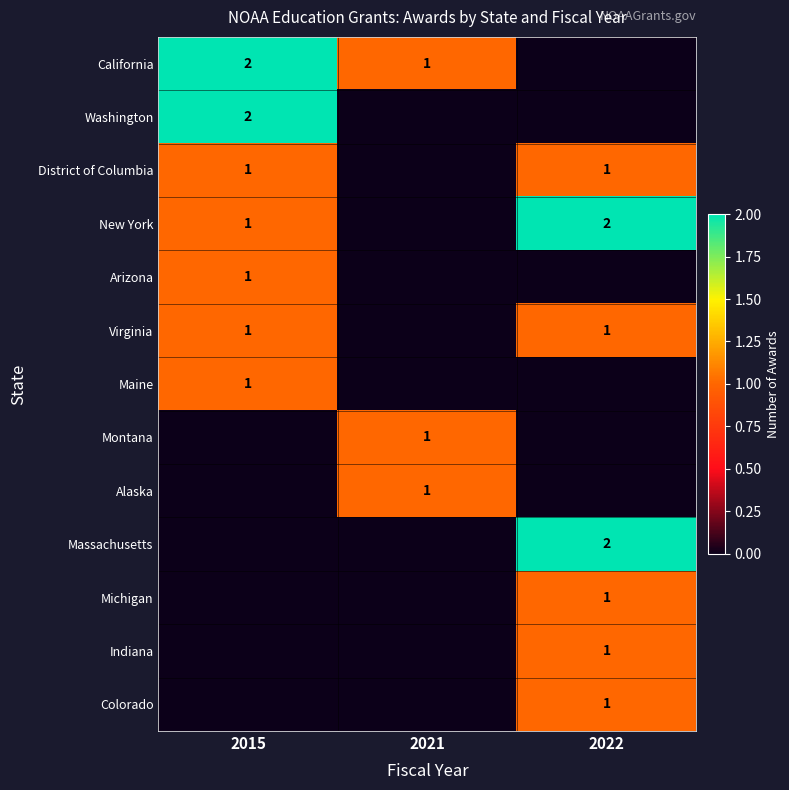

True or false: District of Columbia has a value of 0 at 2022.

False